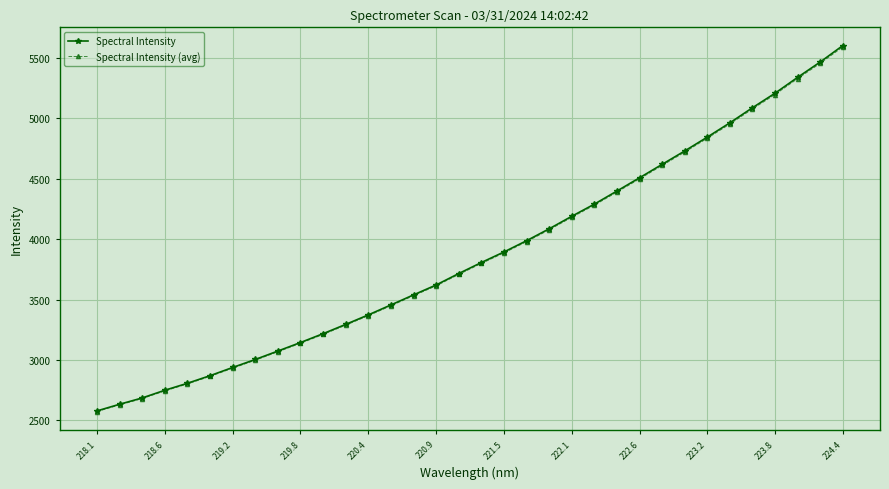

What is the minimum value for Spectral Intensity?

2578.8